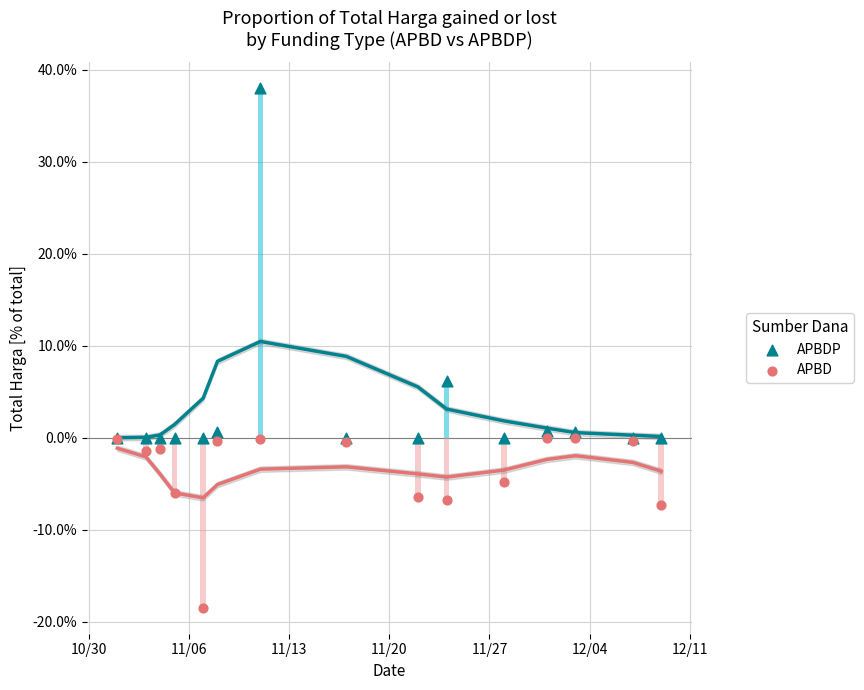

Which series contains the lowest Y value?

APBD